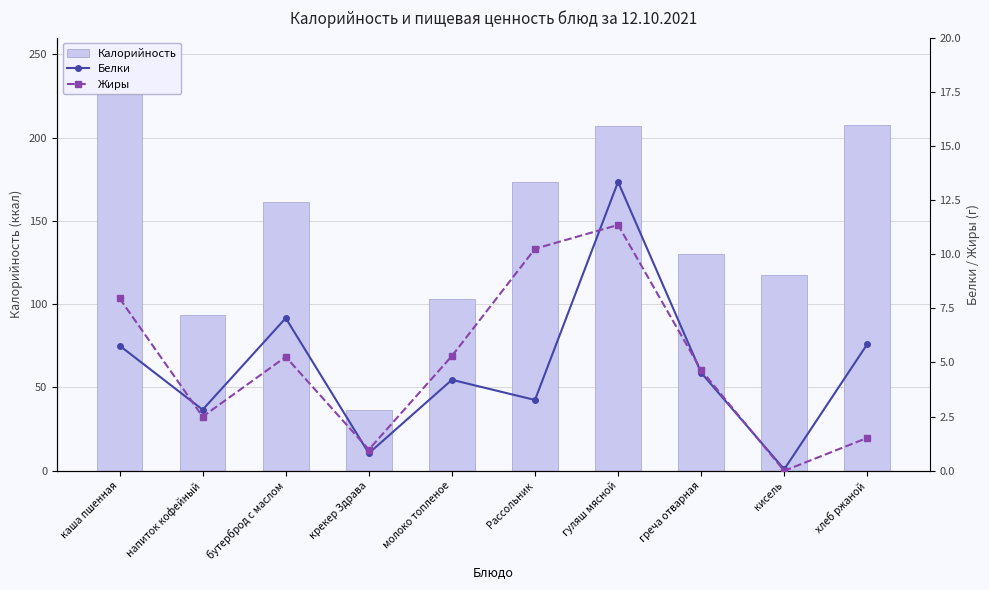

Which series has the largest range (max minus min)?

Калорийность